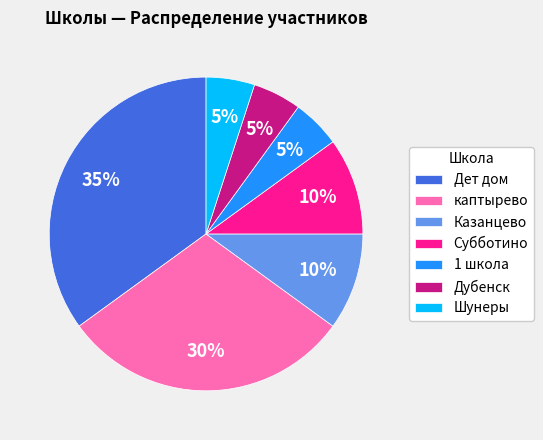

Does Шунеры account for over 50% of the chart?

No